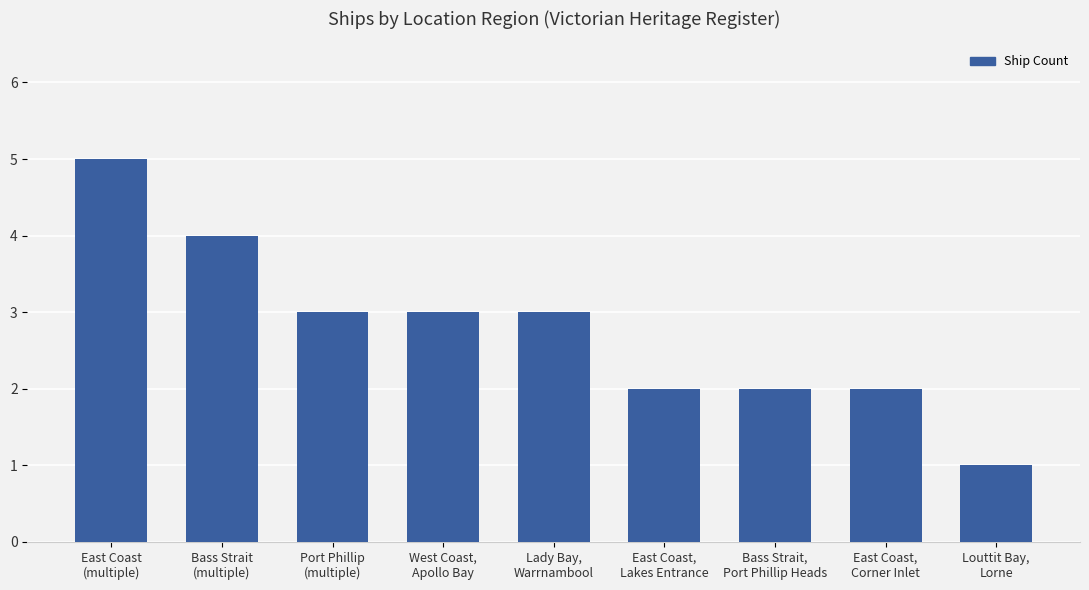

Count the values in the range 2 to 3.

6